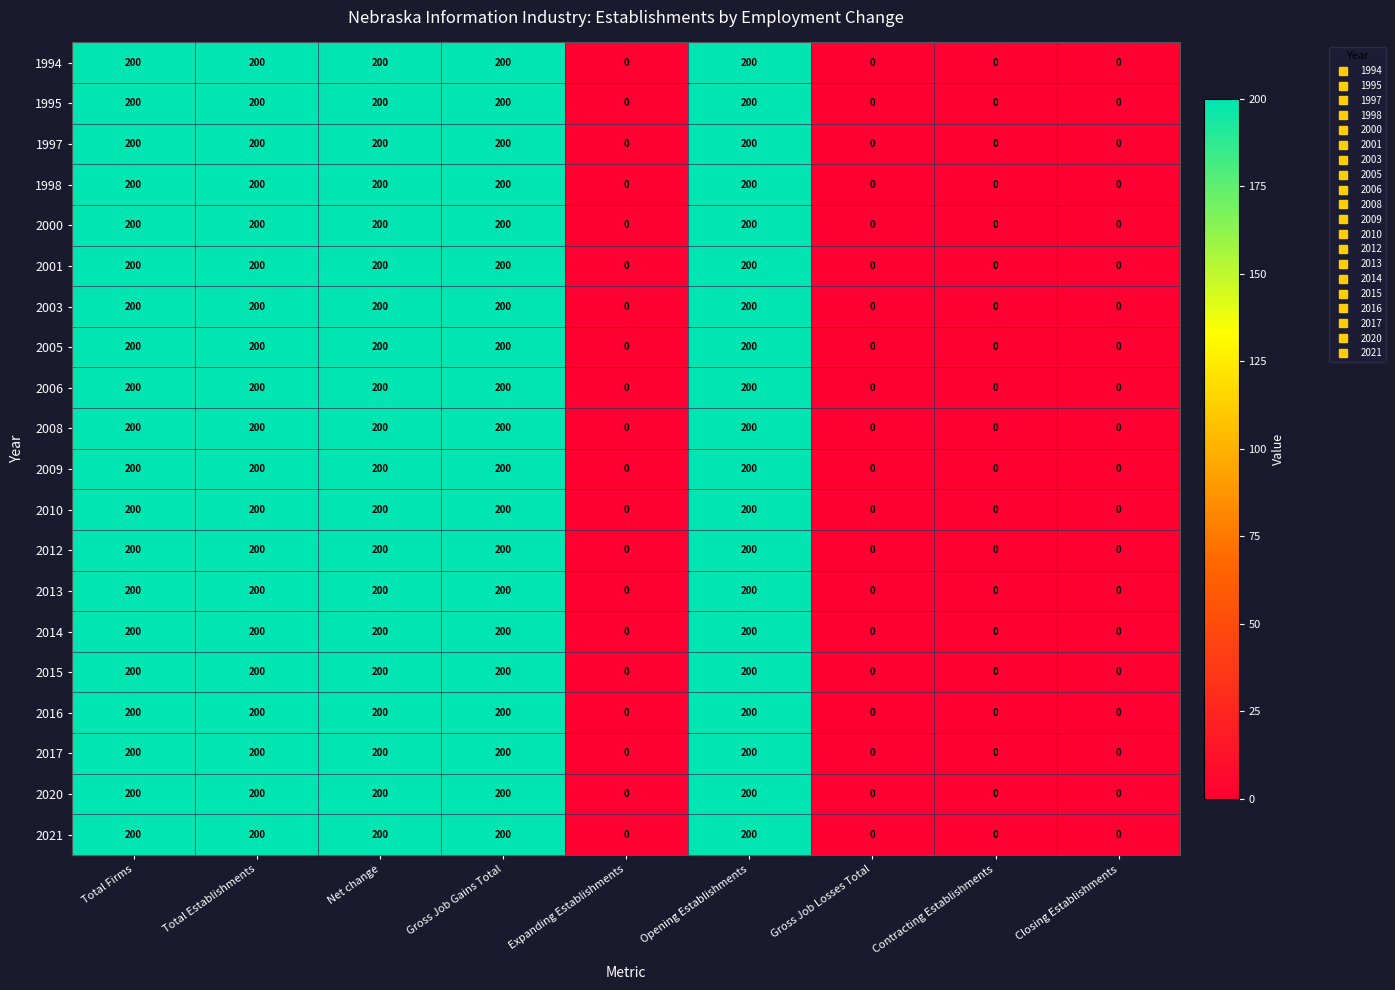

At how many categories does at least one series exceed 71?

5